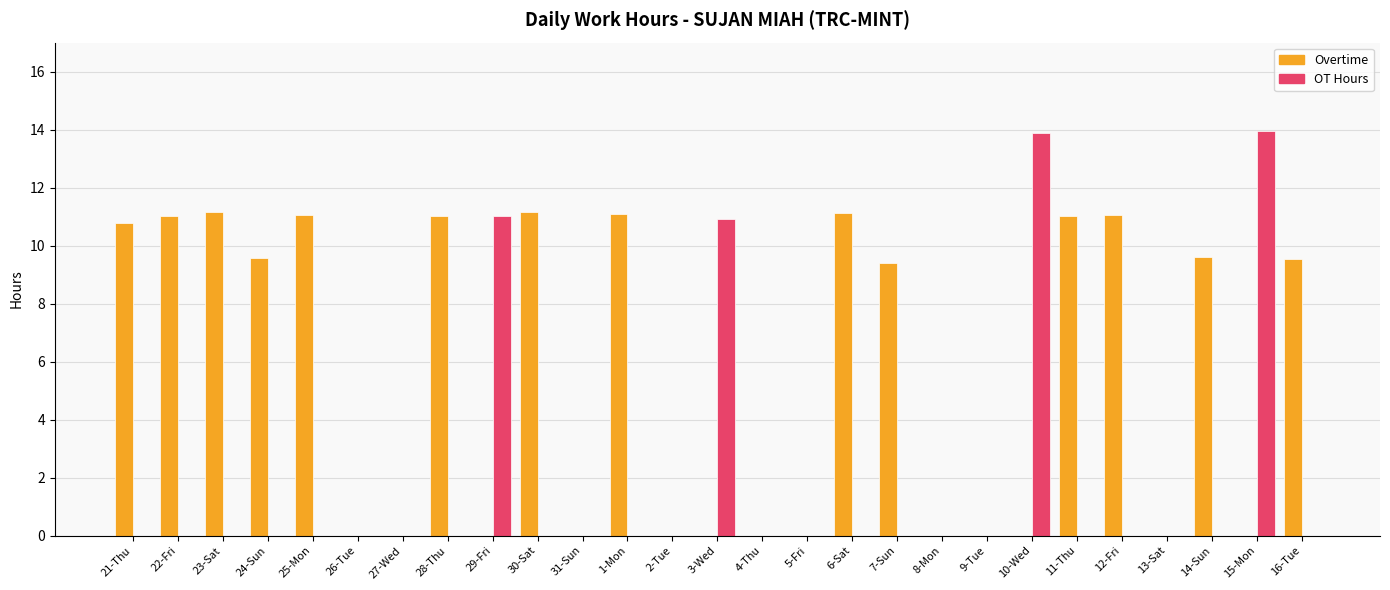

True or false: OT Hours has a value of 6.2 at 25-Mon.

False